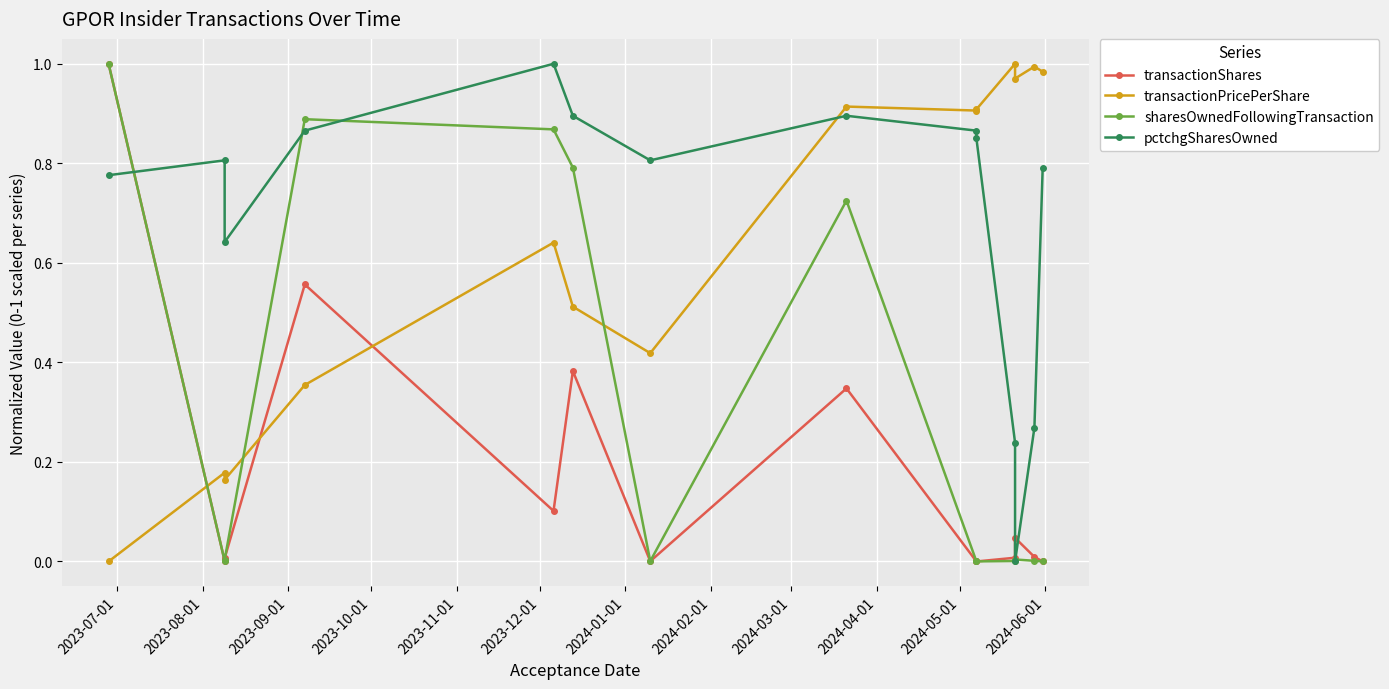

How many interior local peaks does the pctchgSharesOwned series have?

3